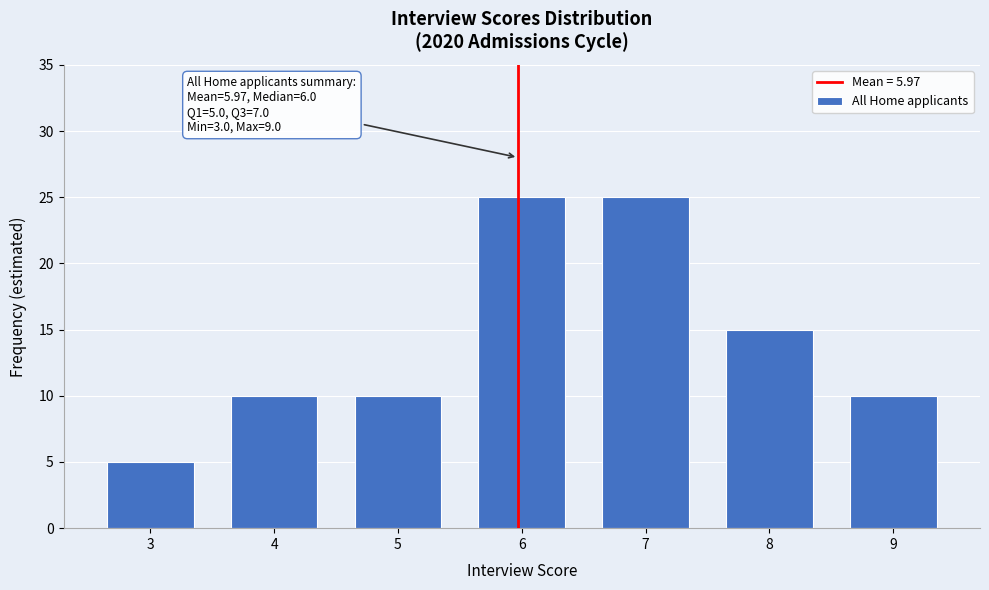

Reading left to right, list all the values displayed in this chart.

5	10	10	25	25	15	10